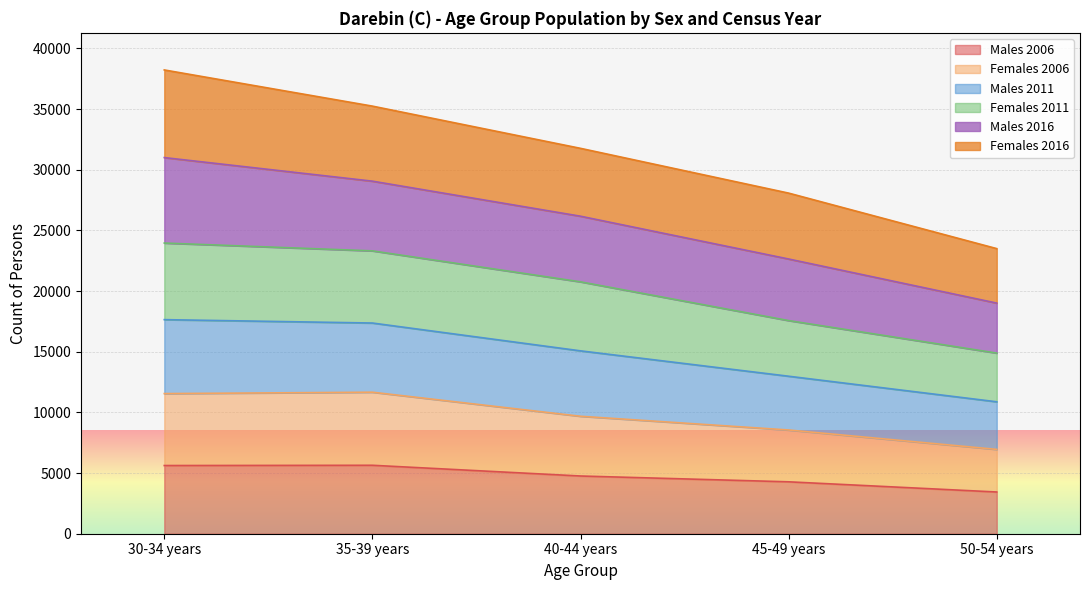

Between 40-44 years and 45-49 years, which is larger?

40-44 years